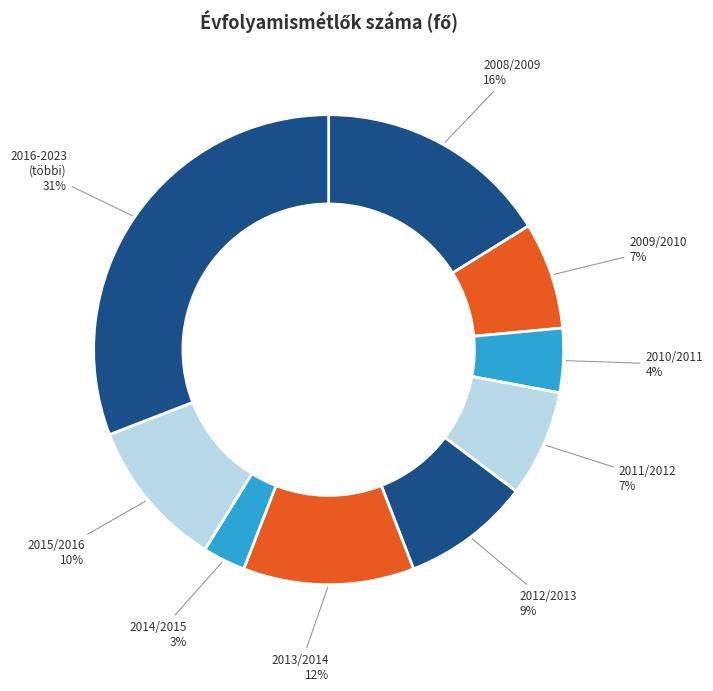

Is 2014/2015 the majority of the pie?

No